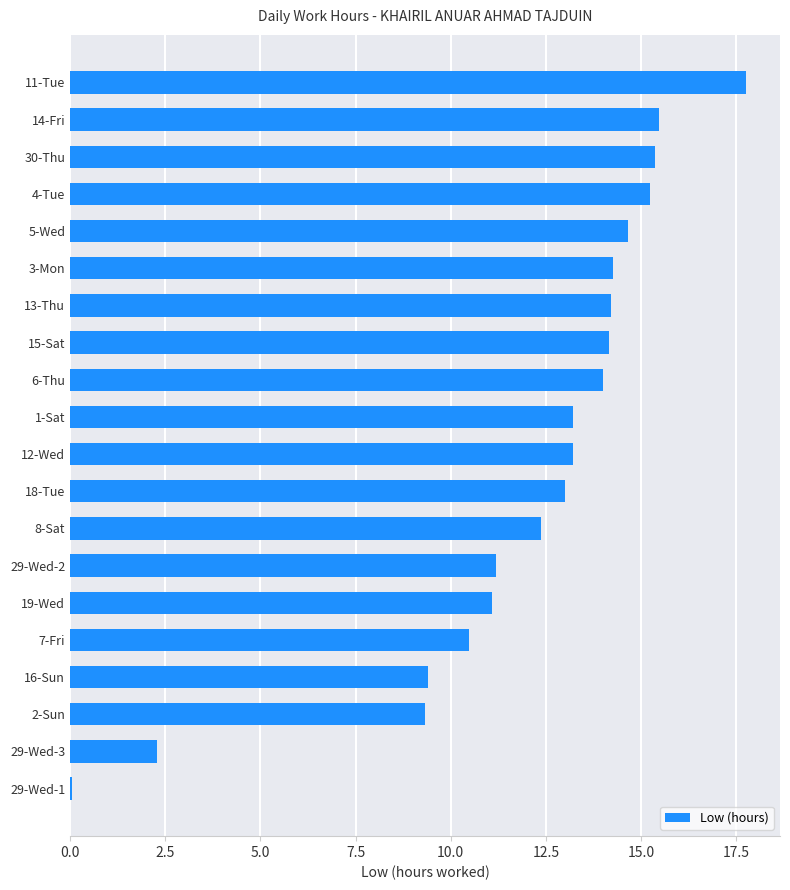

How many series are shown in this chart?

1